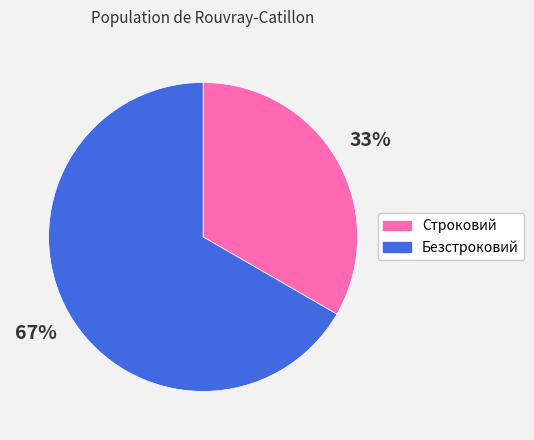

Which has a higher value, Безстроковий or Строковий?

Безстроковий